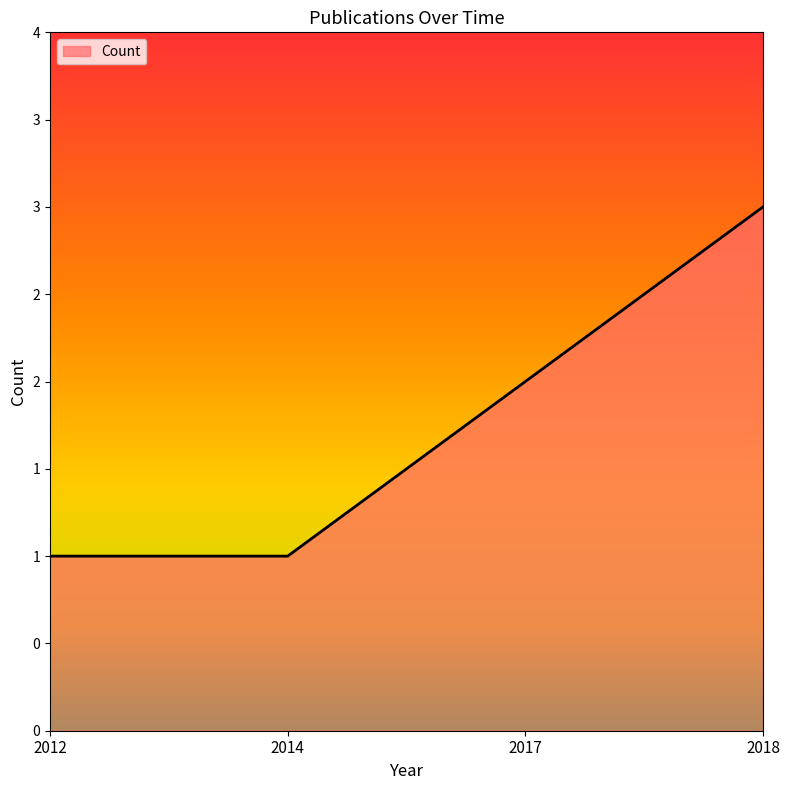

Where is the data nearest to the value 2?

2017